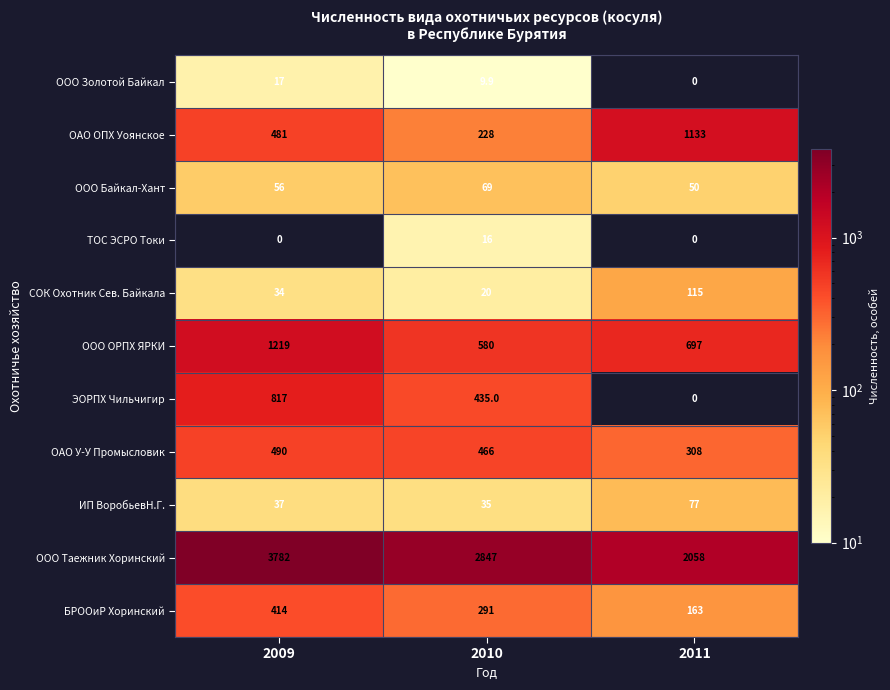

Rank the series at 2010 from highest to lowest value.

ООО Таежник Хоринский, ООО ОРПХ ЯРКИ, ОАО У-У Промысловик, ЭОРПХ Чильчигир, БРООиР Хоринский, ОАО ОПХ Уоянское, ООО Байкал-Хант, ИП ВоробьевН.Г., СОК Охотник Сев. Байкала, ТОС ЭСРО Токи, ООО Золотой Байкал